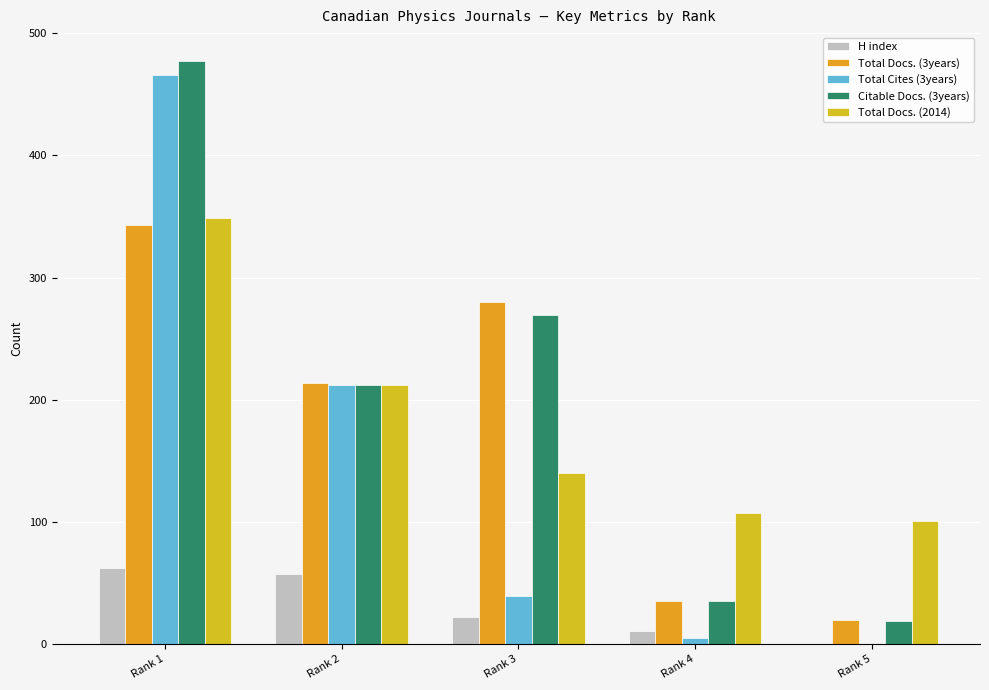

List the labels in order of Total Docs. (2014) value, smallest first.

Rank 5, Rank 4, Rank 3, Rank 2, Rank 1